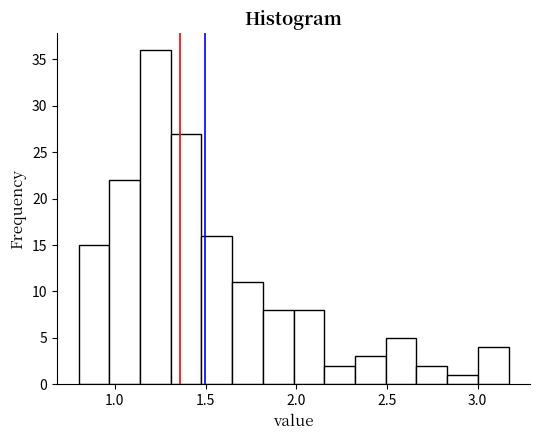

Read against the x-axis, roughly where is the centre of the tallest bar?

1.20